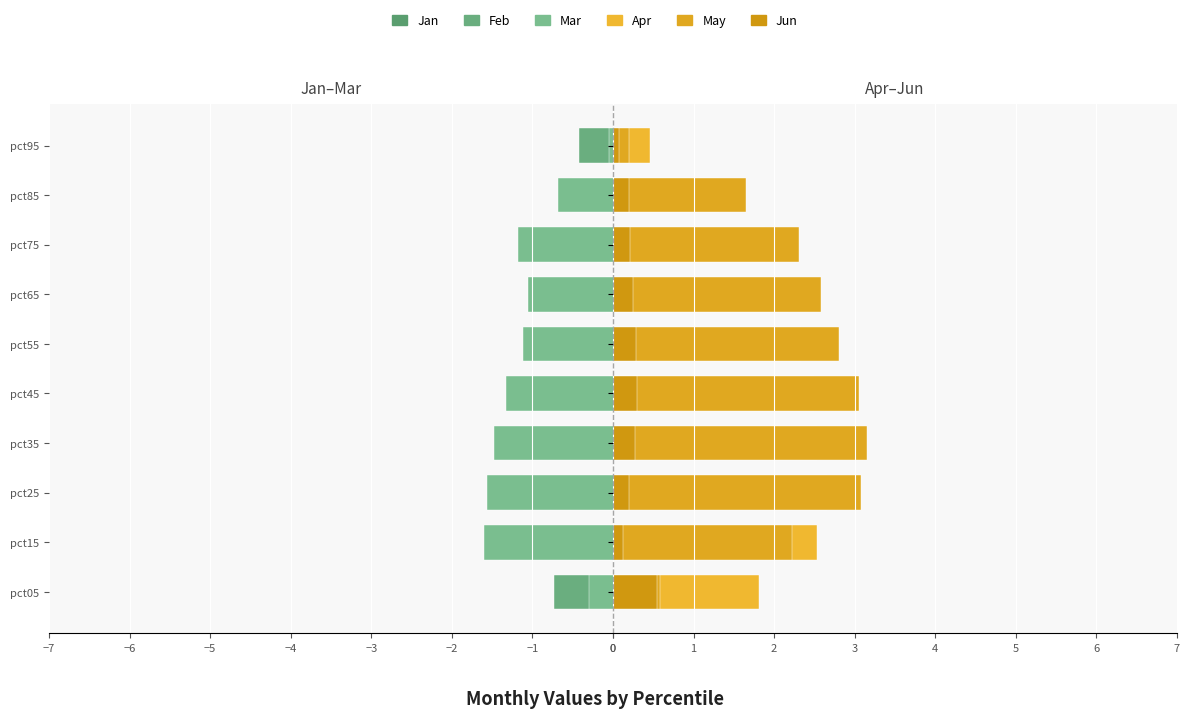

How many data points does each series have?

10